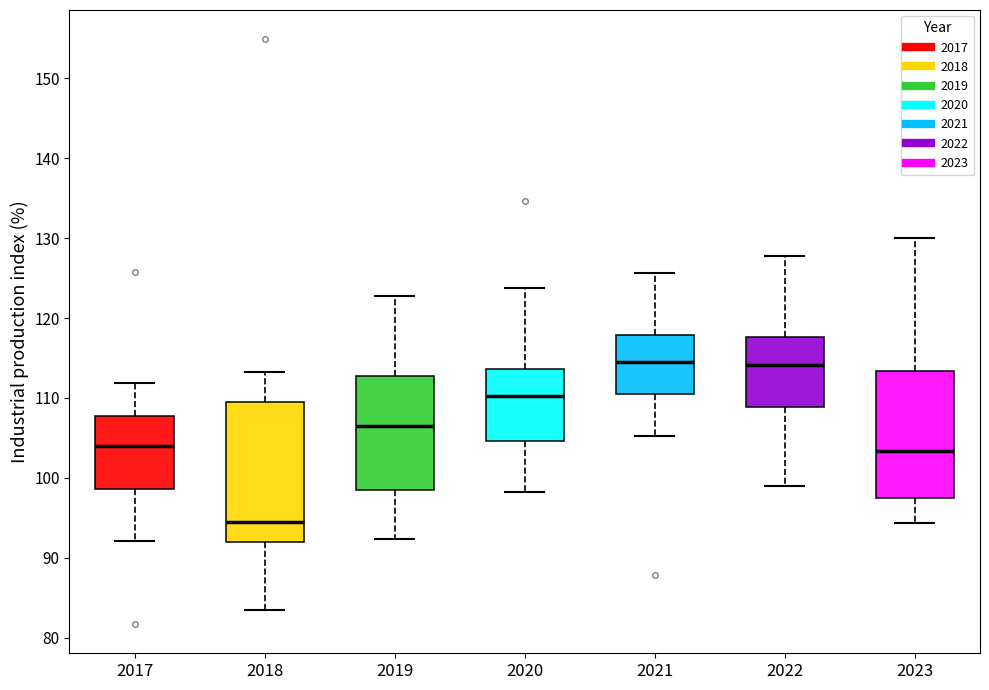

Reading left to right, read every box against the y-axis: the position of its median line, the range the box covers, and the ends of its whiskers. The values are not printed on the chart, so give them approximately, as read against the axis.

2017: median 104, box 99 to 108, whiskers 92 to 112
2018: median 94, box 92 to 109, whiskers 84 to 113
2019: median 107, box 99 to 113, whiskers 92 to 123
2020: median 110, box 105 to 114, whiskers 98 to 124
2021: median 114, box 110 to 118, whiskers 105 to 126
2022: median 114, box 109 to 118, whiskers 99 to 128
2023: median 103, box 97 to 113, whiskers 94 to 130